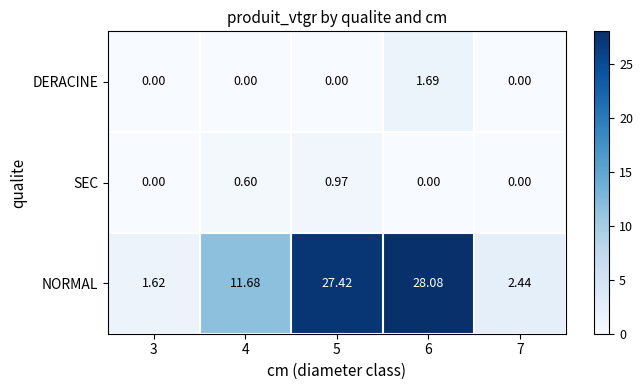

Rank the series at 5 from highest to lowest value.

NORMAL, SEC, DERACINE